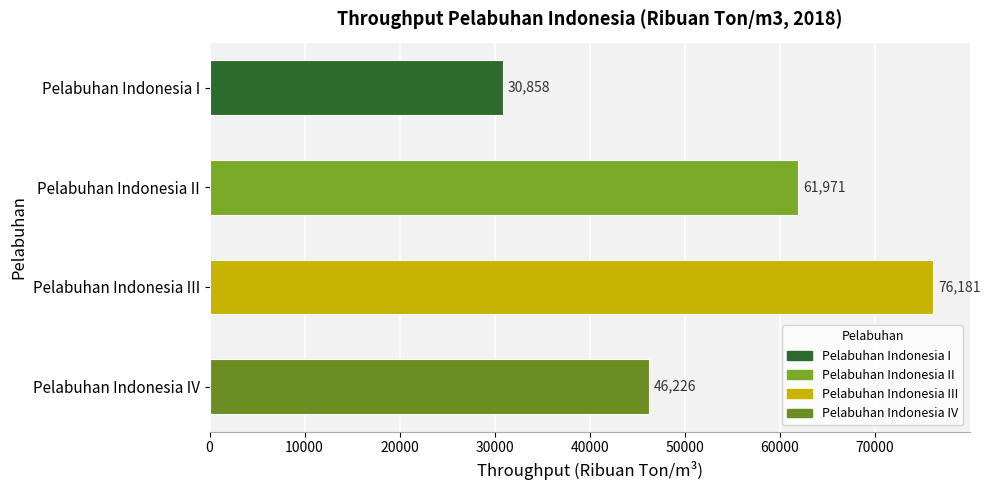

How many values are below 61971?

2